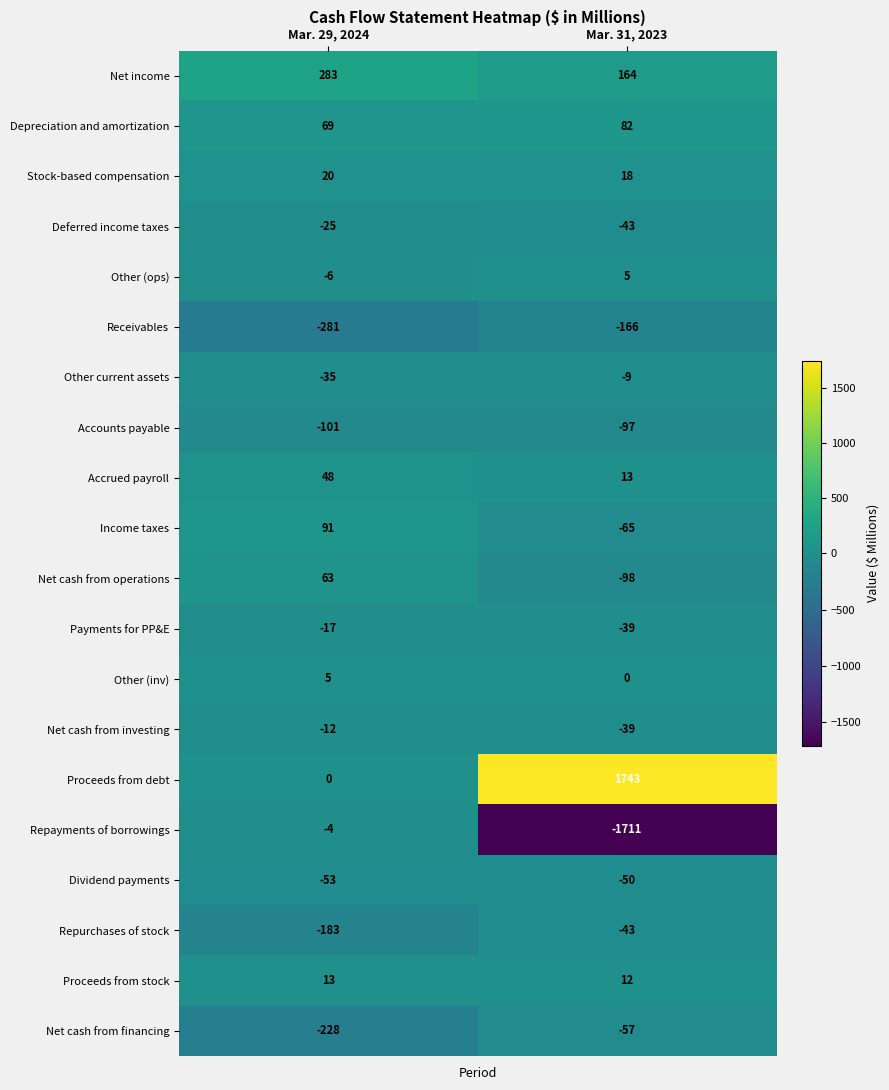

What is the sum of all Net cash from operations values?

-35